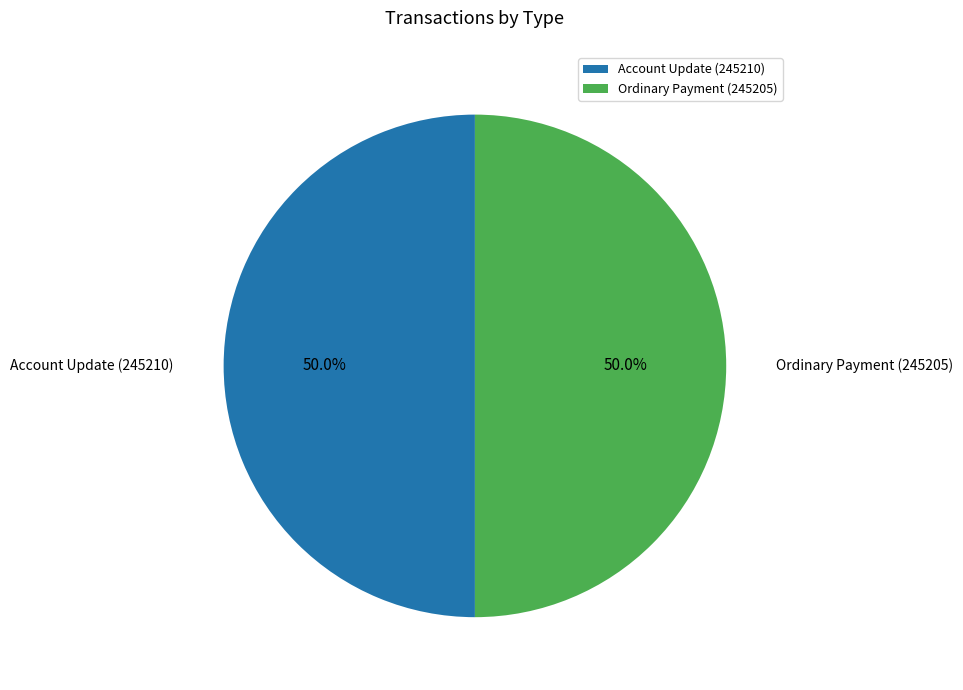

To the nearest percent, what is the combined percentage of Account Update (245210) and Ordinary Payment (245205)?

100%